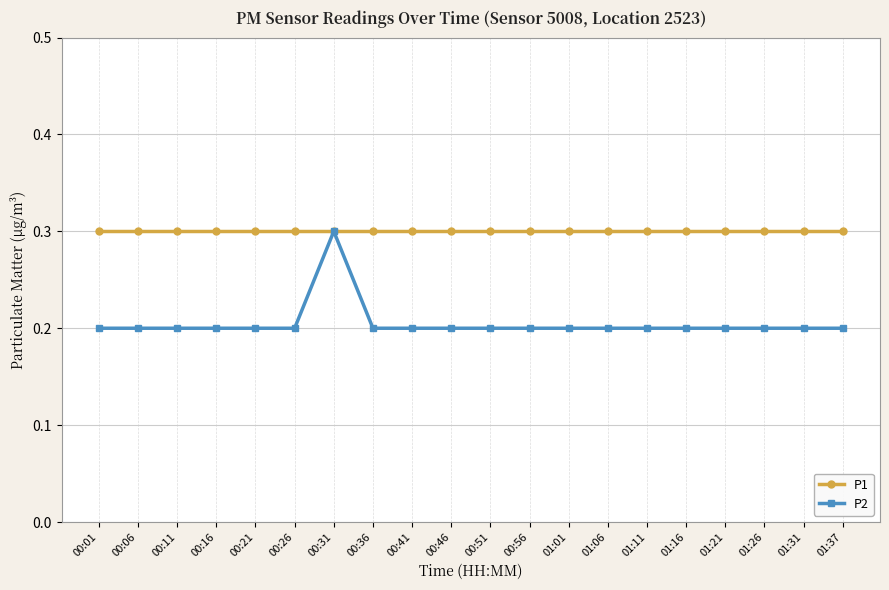

What is the value of the P2 point at the 16th from the left?

0.2